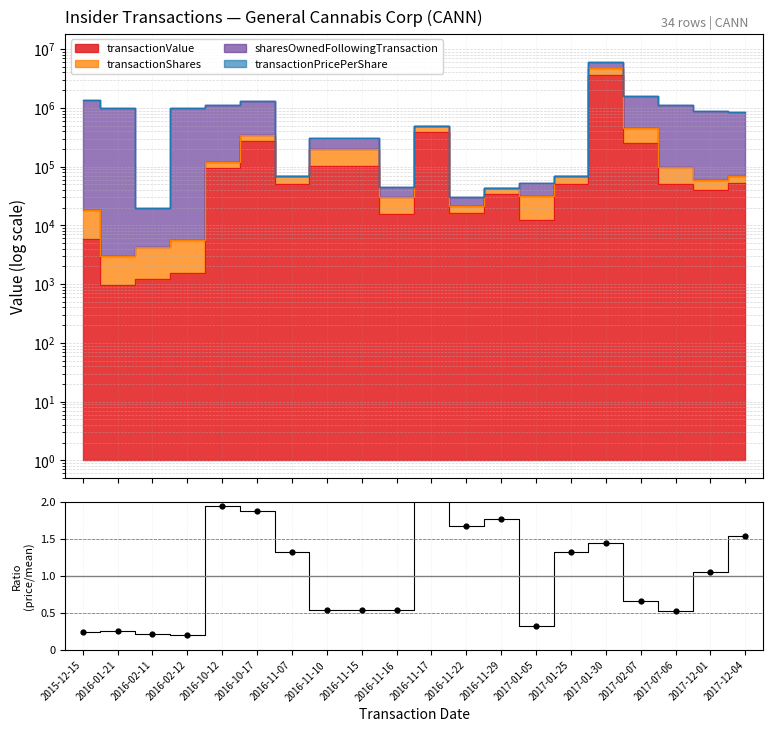

What is the change in value from 2016-11-22 to 2017-01-30?

-0.2